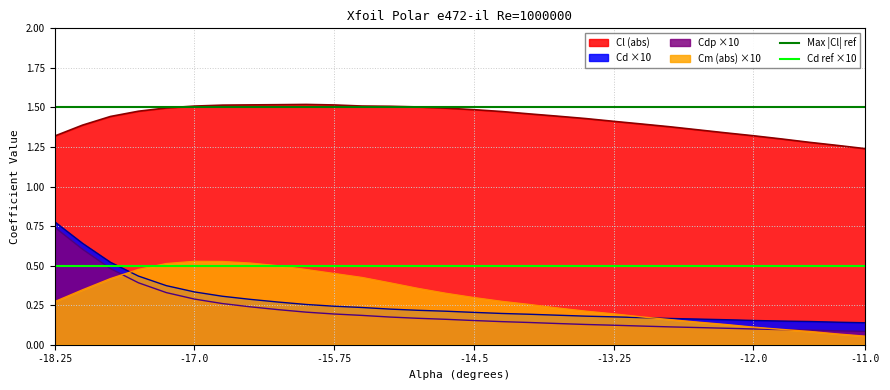

True or false: Cl (abs) and Cdp ×10 intersect in this chart.

False